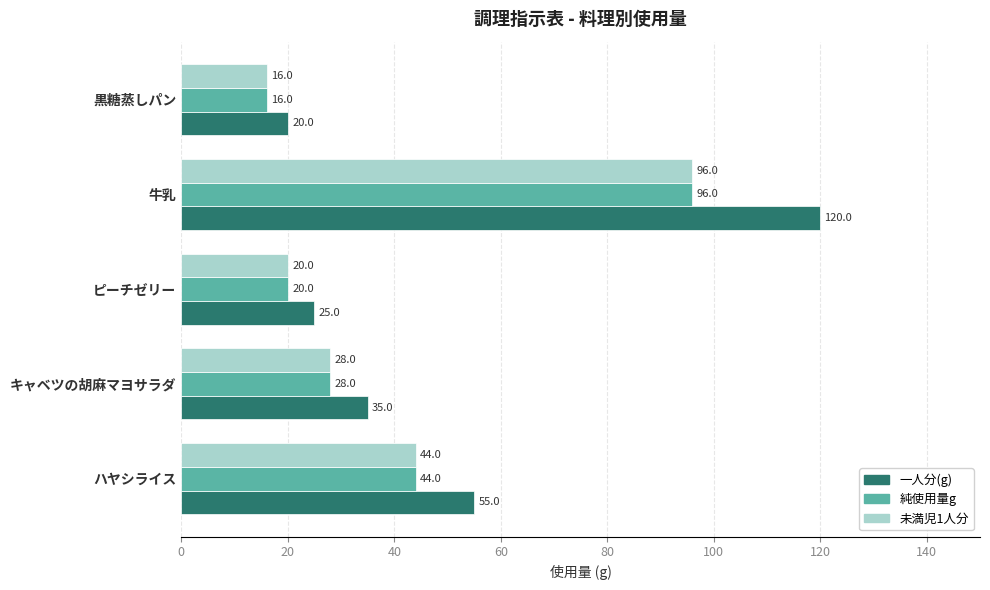

Count the number of categories in the chart.

5